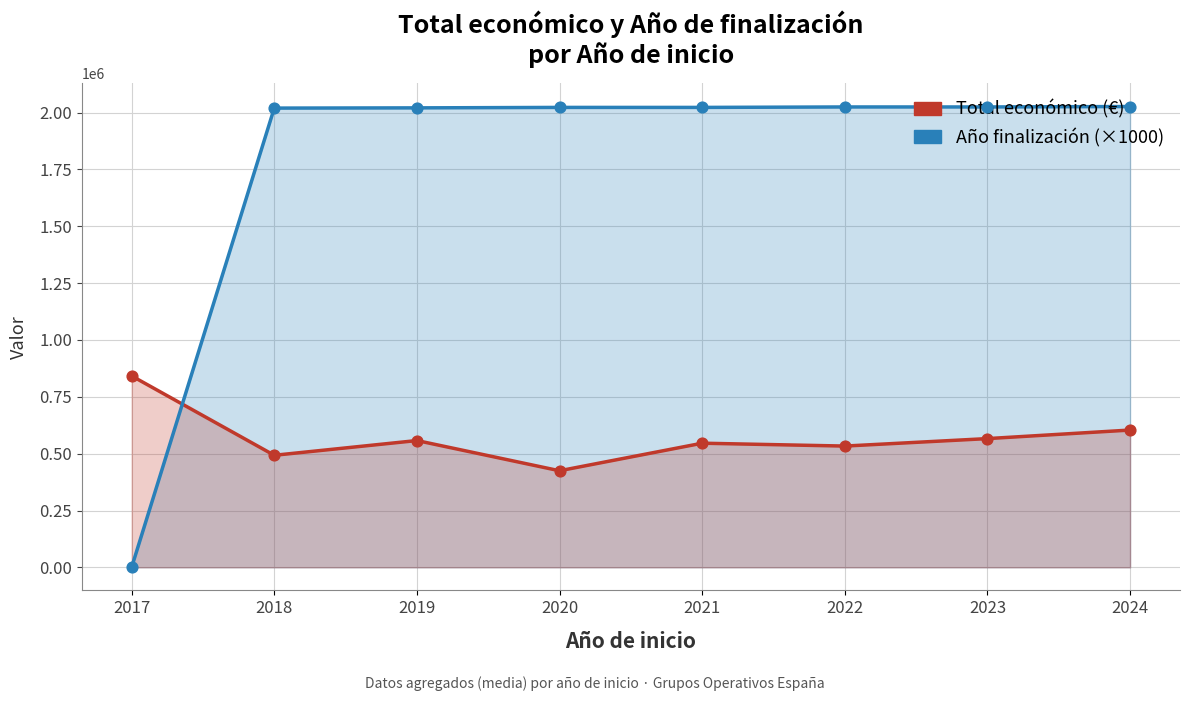

Which series contains the highest Y value?

Año finalización (×1000)